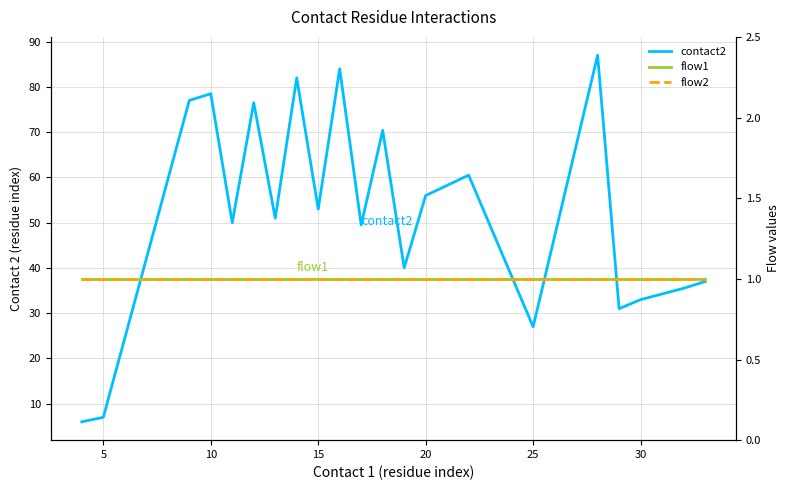

Read the contact2 value at 5.

7.0